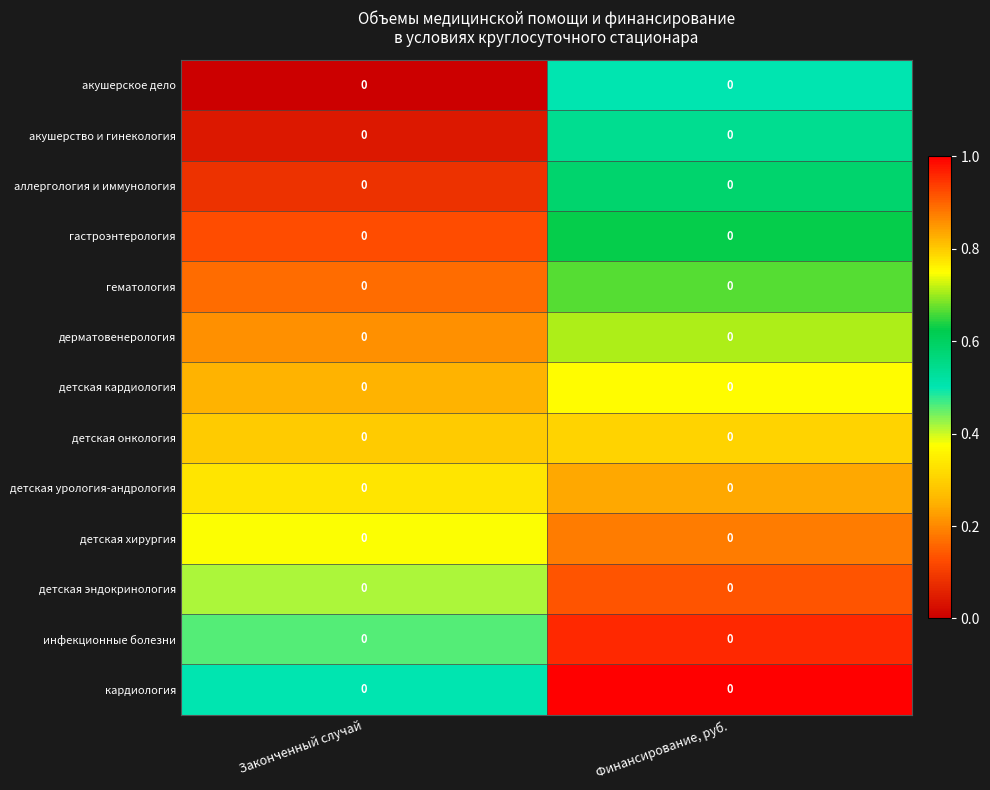

At which category is the sum across all series the highest?

Финансирование, руб.